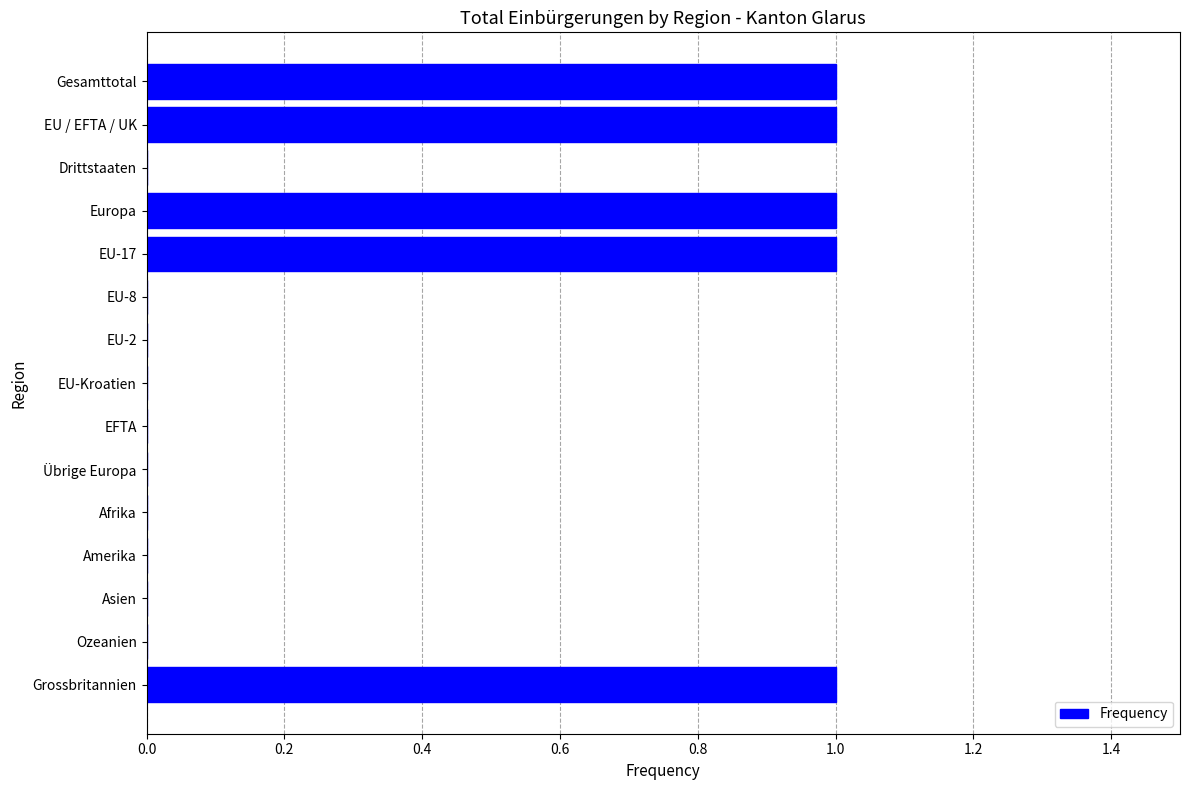

Reading bottom to top, transcribe all the data shown in this chart.

Grossbritannien=1	Ozeanien=0	Asien=0	Amerika=0	Afrika=0	Übrige Europa=0	EFTA=0	EU-Kroatien=0	EU-2=0	EU-8=0	EU-17=1	Europa=1	Drittstaaten=0	EU / EFTA / UK=1	Gesamttotal=1